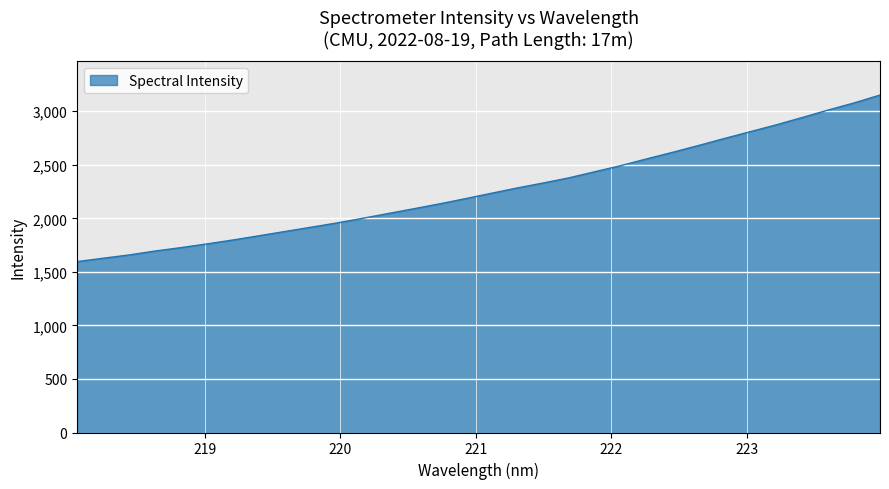

What is the difference between the maximum and minimum values?

1555.1